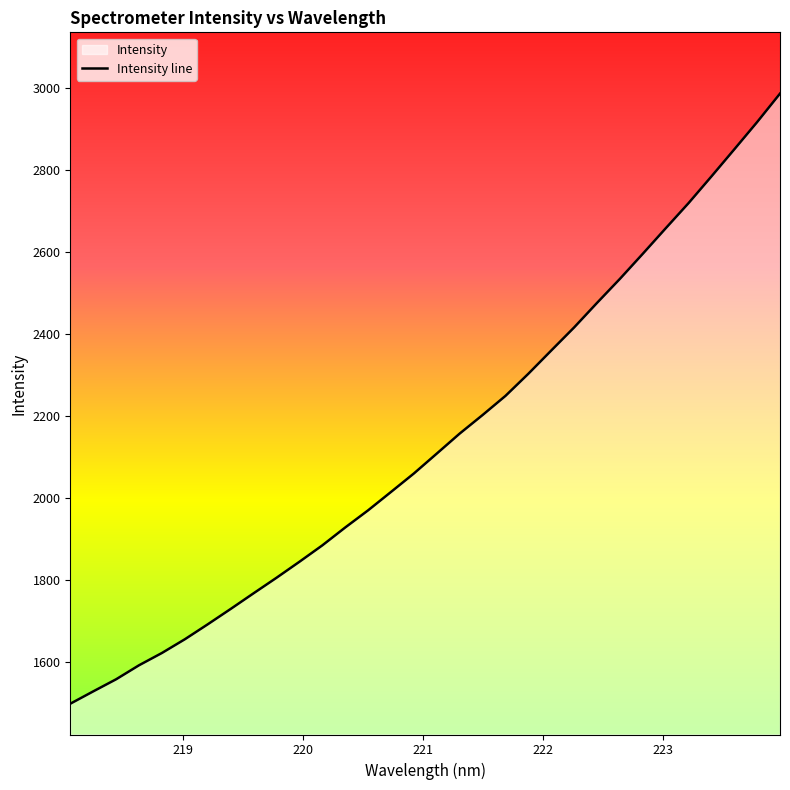

What is the difference between the maximum and minimum values?

1486.5